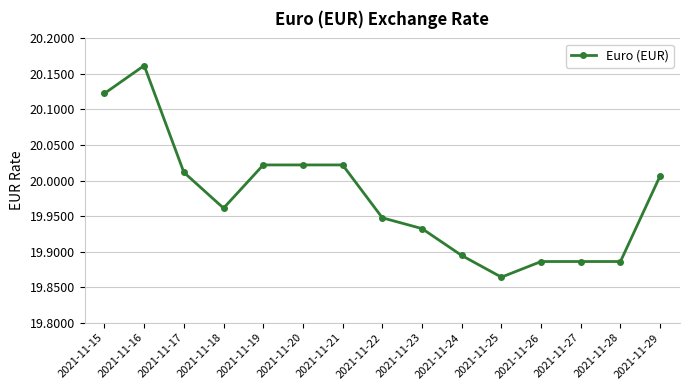

Between 2021-11-27 and 2021-11-25, which is larger?

2021-11-27